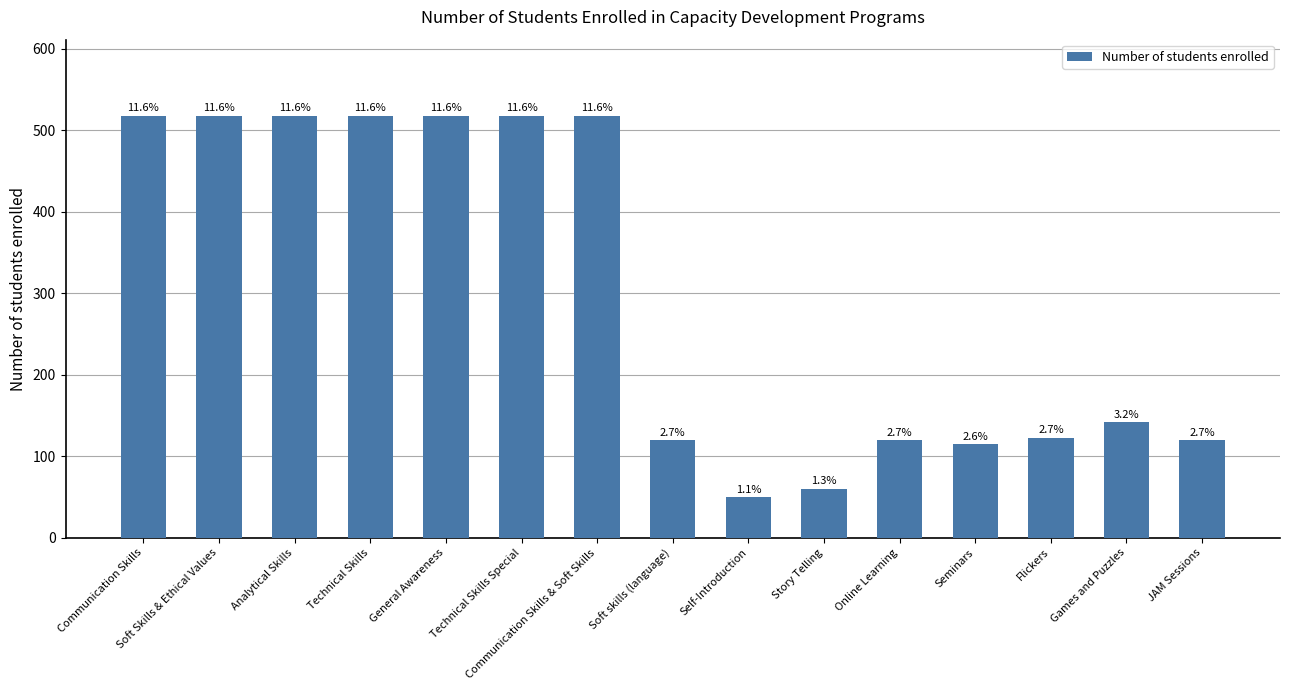

What is the average value?

298